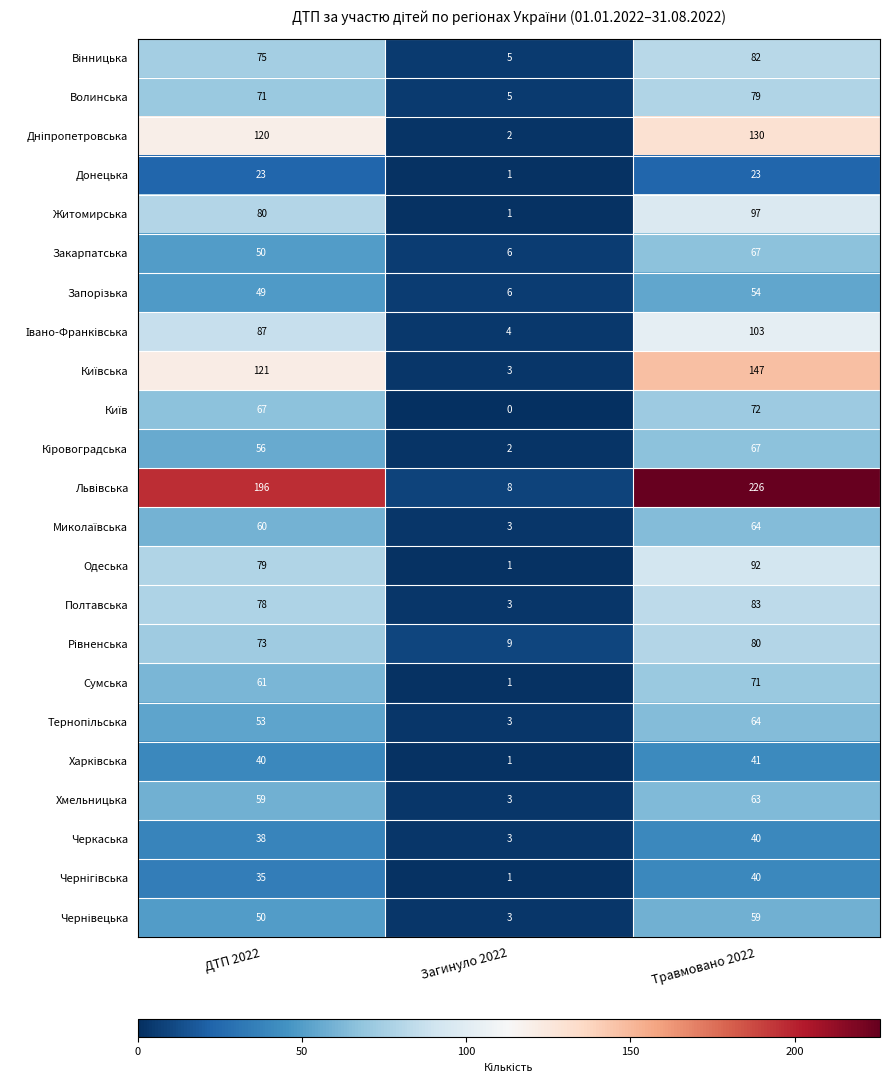

What is the sum of the Сумська values at ДТП 2022 and Травмовано 2022?

132